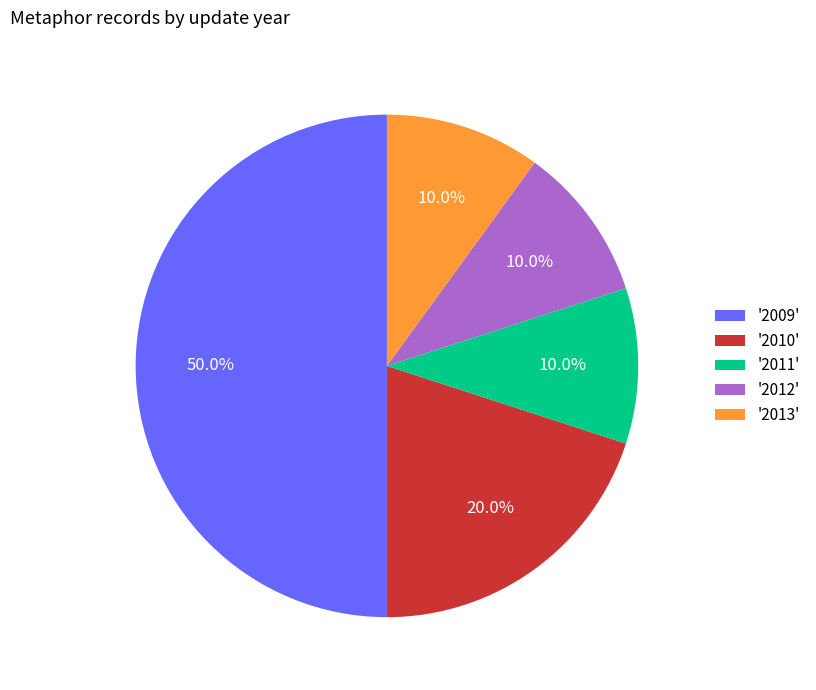

Between '2013' and '2009', which is larger?

'2009'